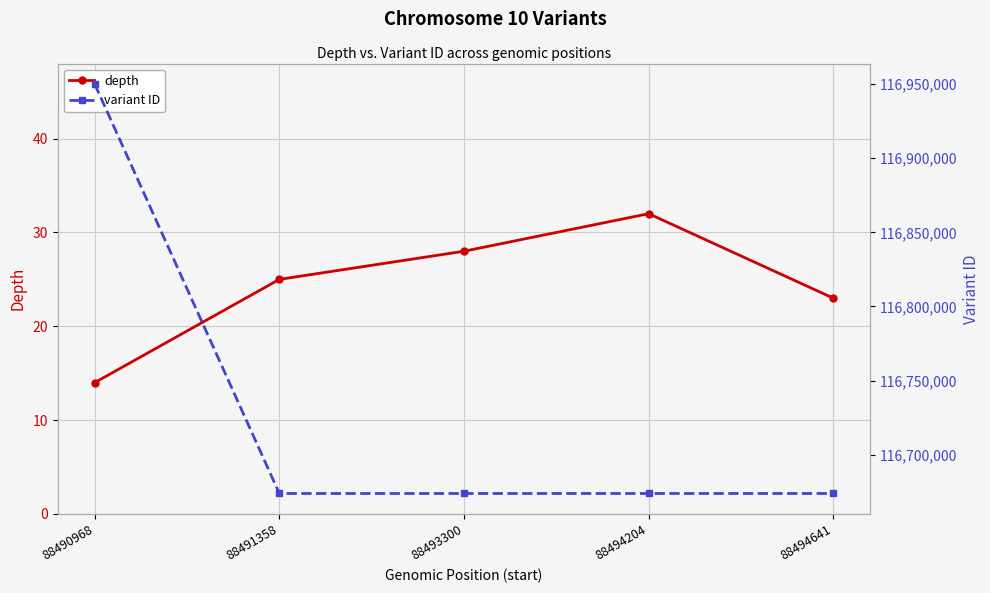

What is the average value of the variant ID series?

116729094